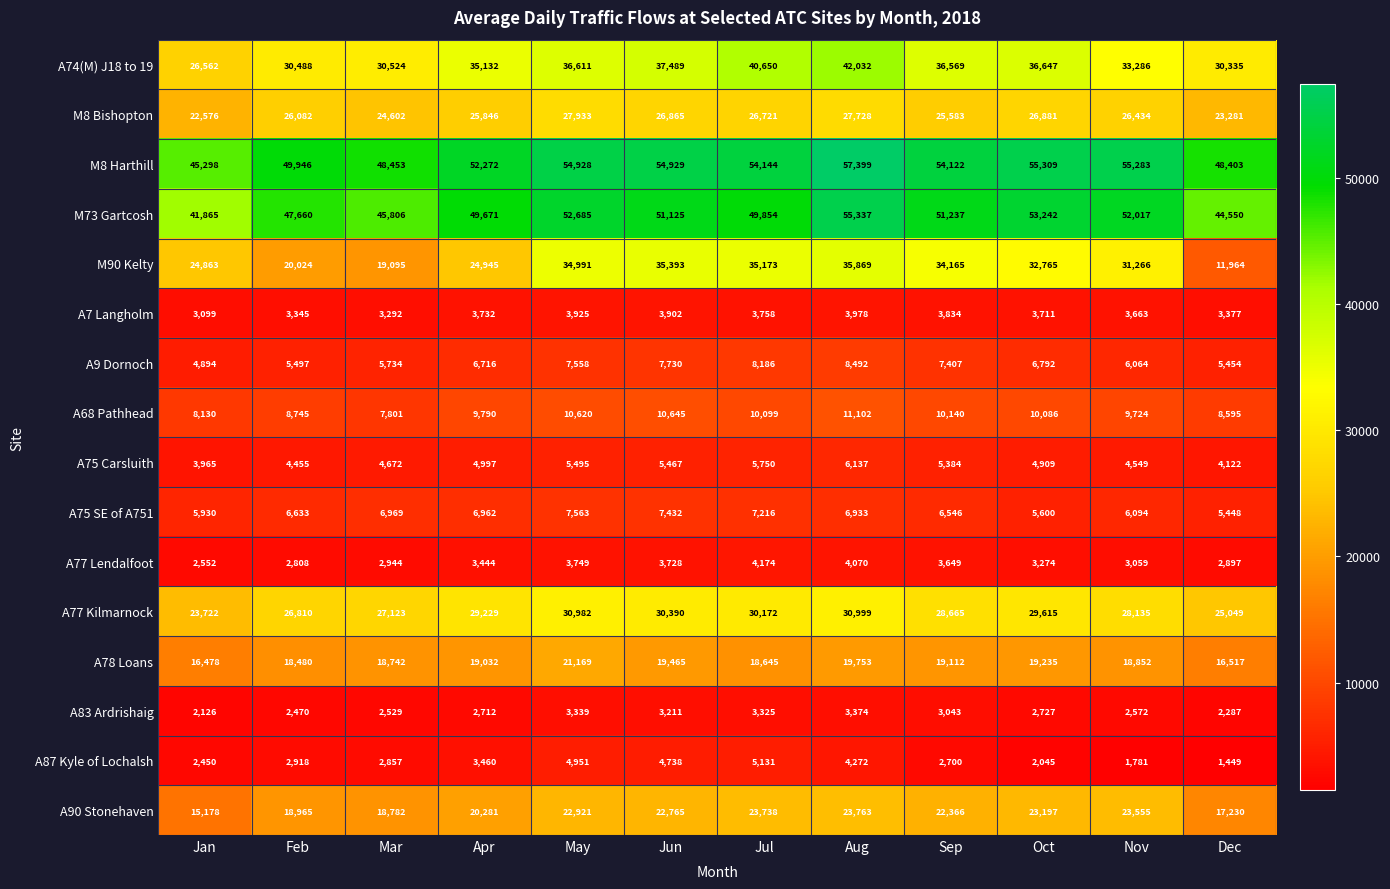

At which category is the sum across all series the highest?

Aug